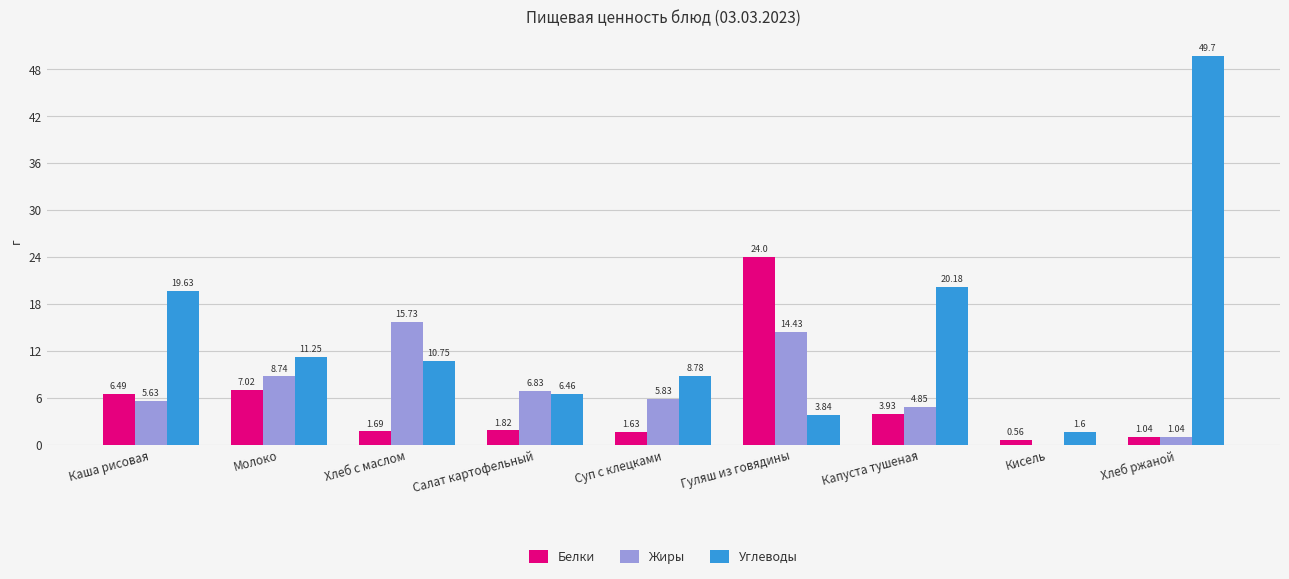

Which series changed the most between Суп с клецками and Кисель?

Углеводы